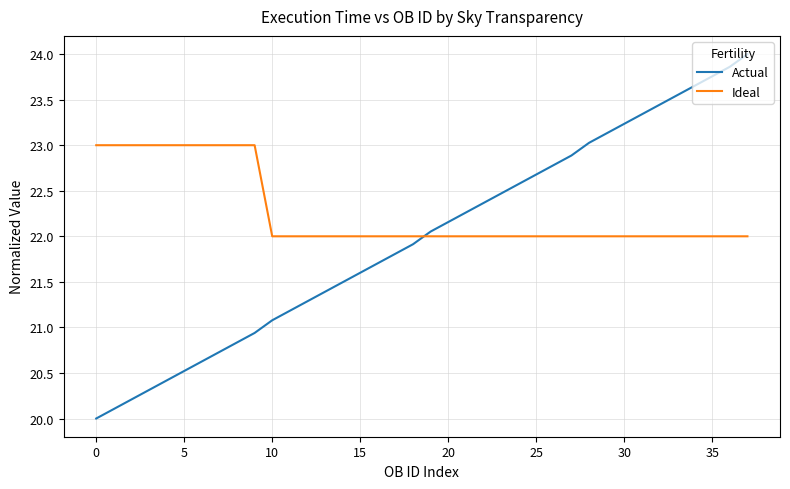

What are all the series names shown in the legend?

Actual, Ideal